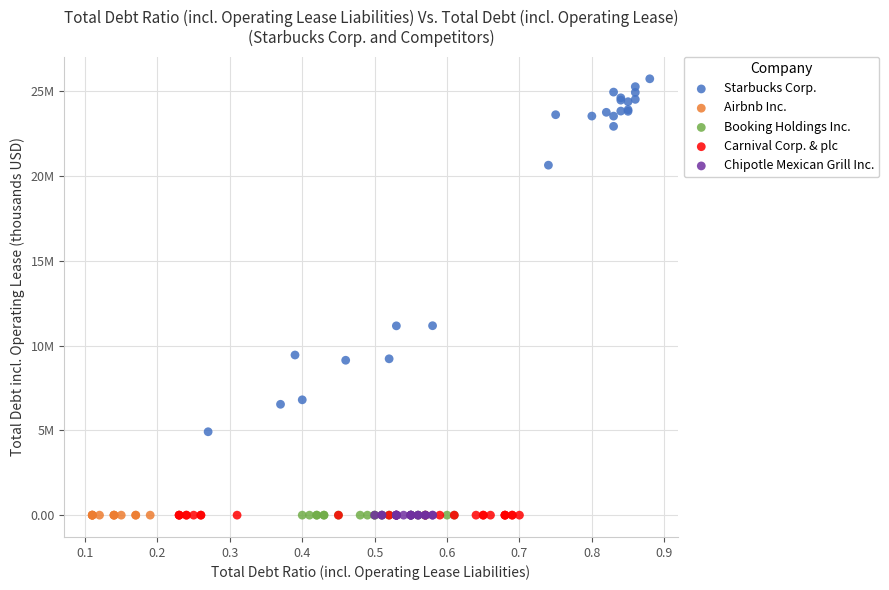

What are all the series names shown in the legend?

Starbucks Corp., Airbnb Inc., Booking Holdings Inc., Carnival Corp. & plc, Chipotle Mexican Grill Inc.